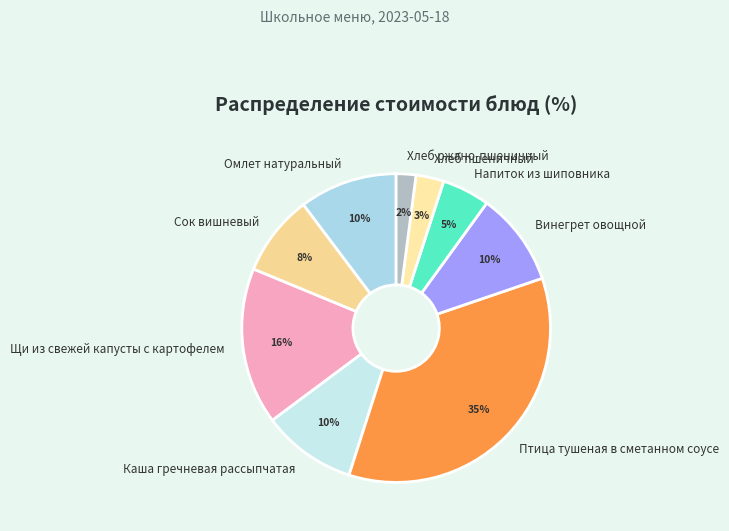

Is Хлеб ржано-пшеничный the majority of the pie?

No